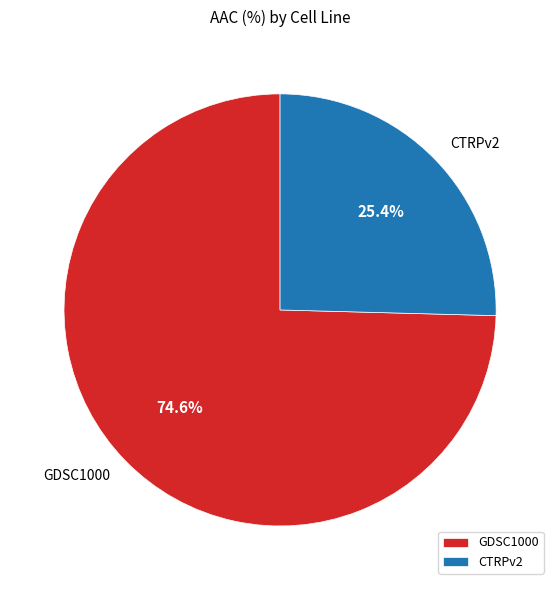

The CTRPv2 slice represents 11% of the pie. True or false?

False